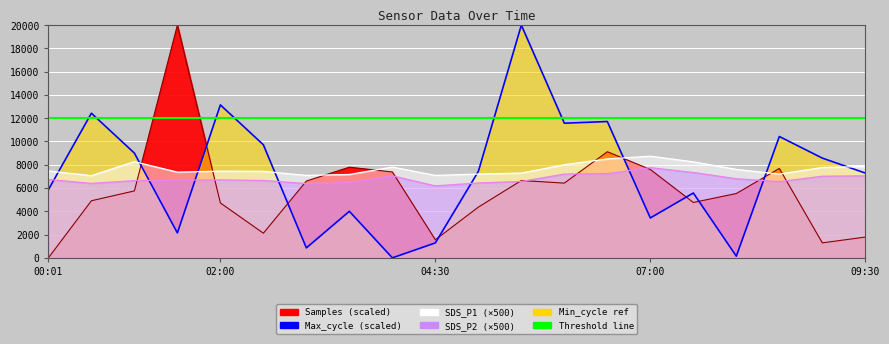

Which series changed the most between 04:00 and 06:00?

Max_cycle